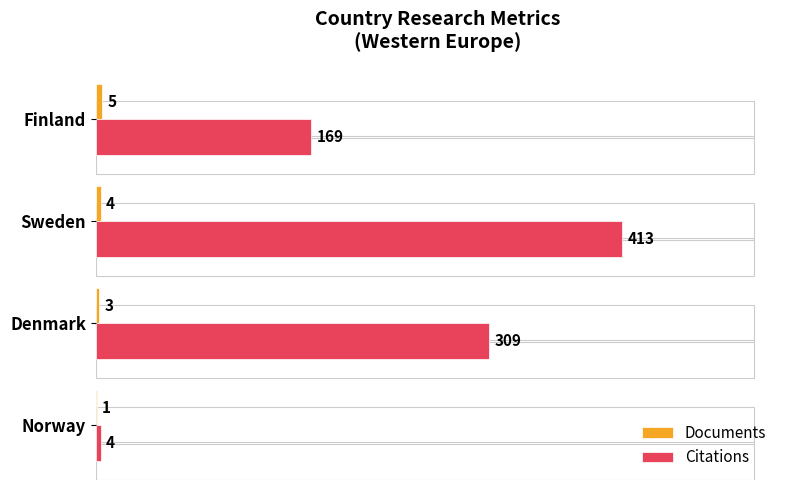

How many Citations values are between 169 and 413?

3